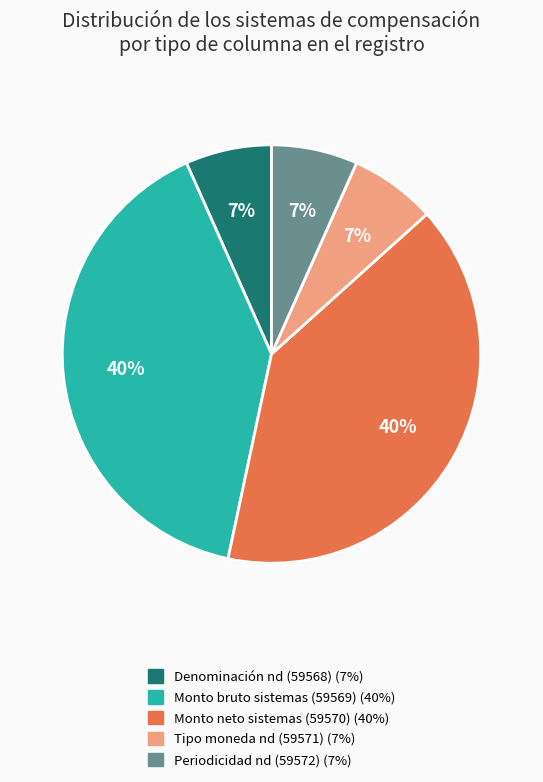

To the nearest percent, what is the average slice percentage?

20%